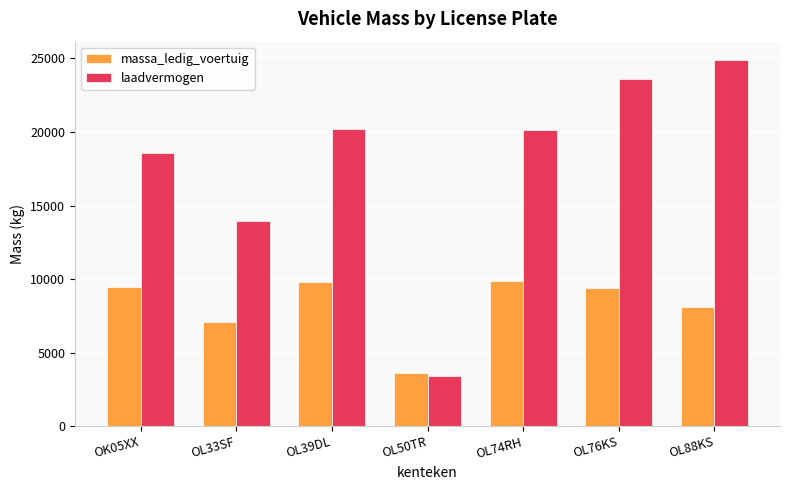

What value does the laadvermogen series have at OL76KS?

23600